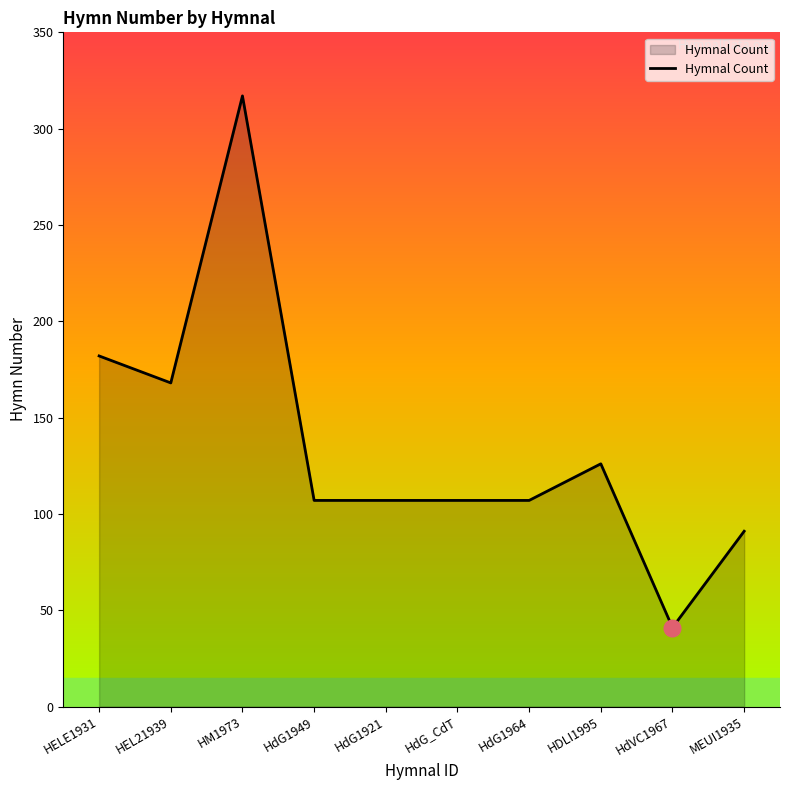

How many distinct data groups are displayed?

1